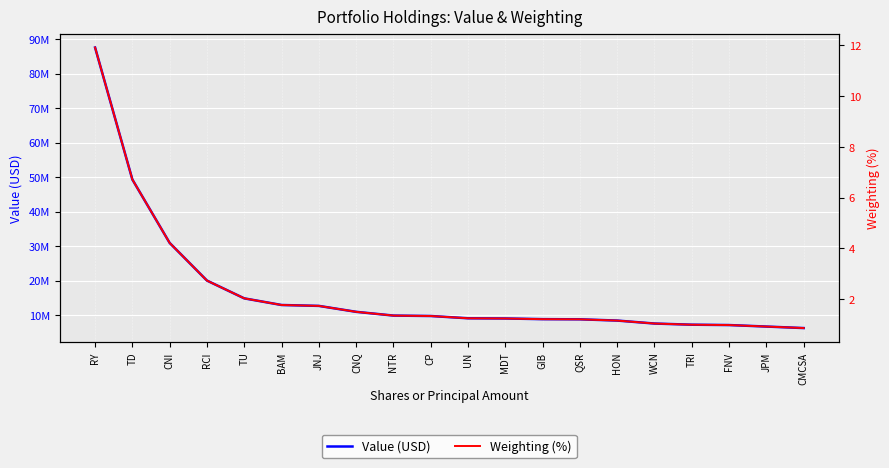

True or false: Value (USD) has a value of 3136553.8 at GIB.

False